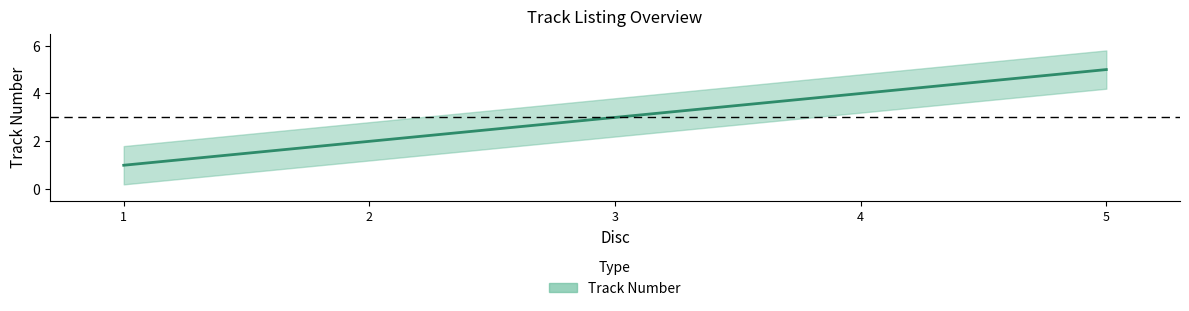

Does the chart display data point markers on the line(s)?

No